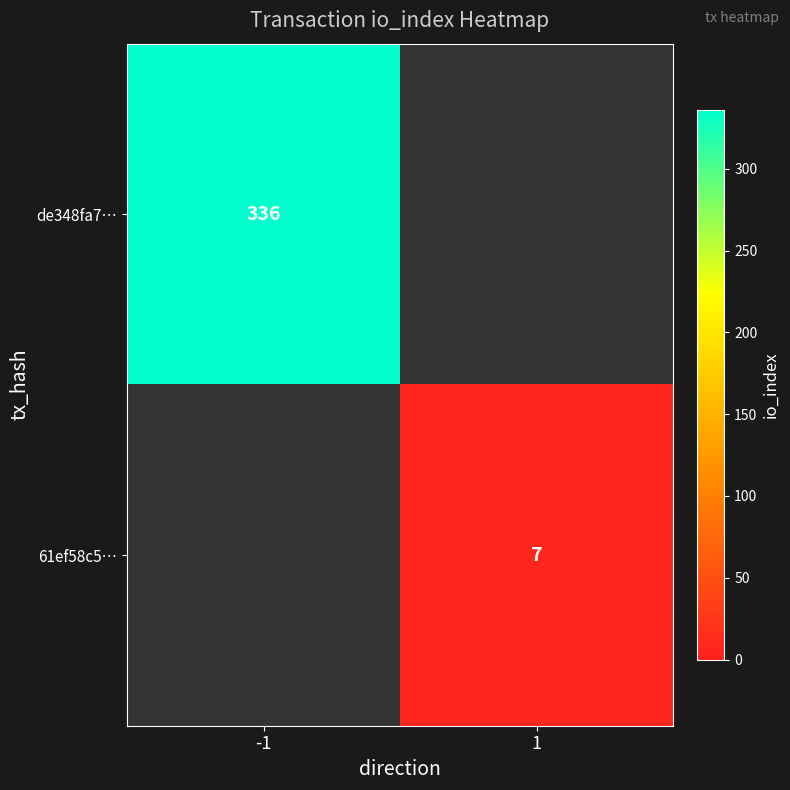

The value of de348fa7… at -1 is 336. True or false?

True